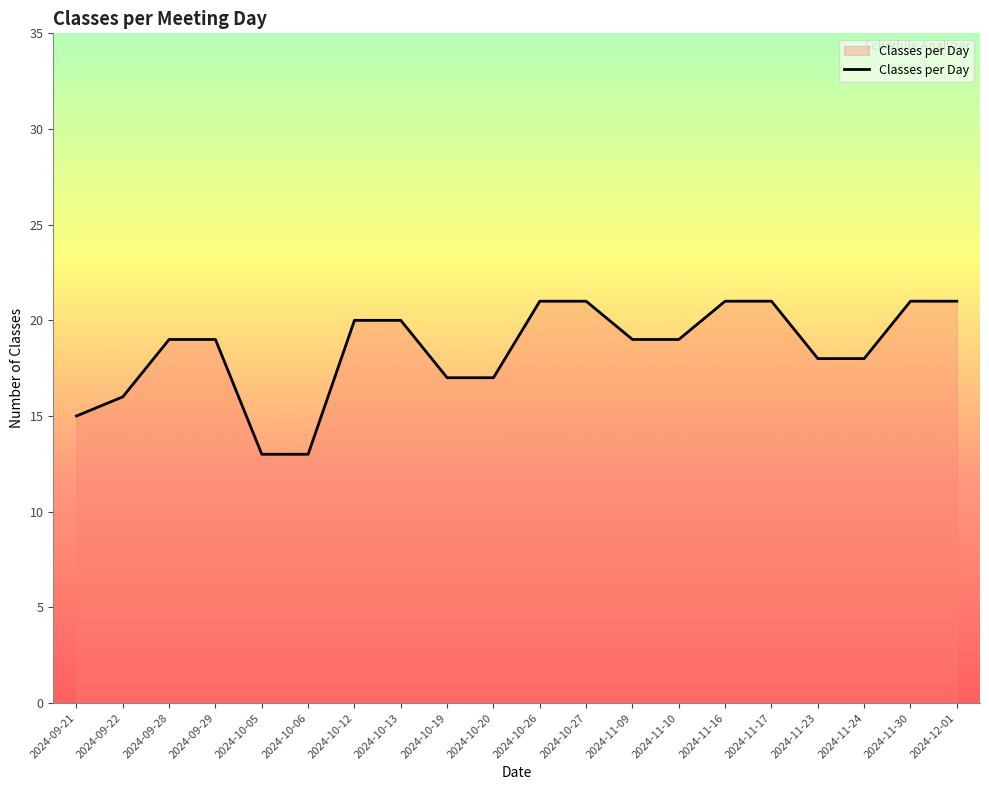

The chart shows a value of 17 at 2024-10-20. True or false?

True